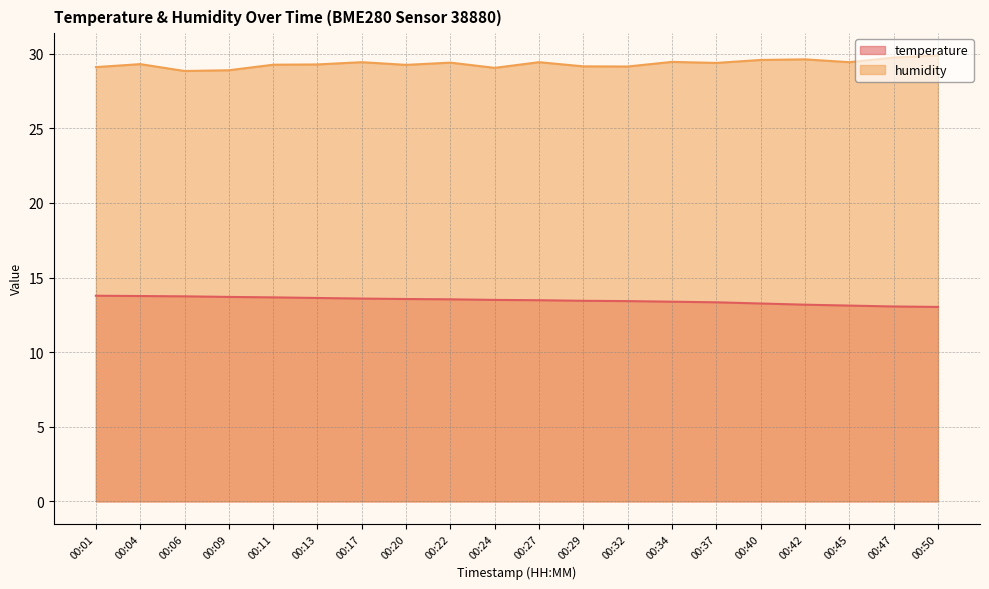

What is the sum of all temperature values?

269.2